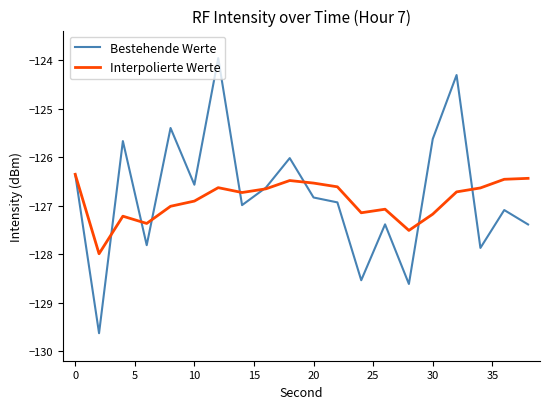

Which series has the largest range (max minus min)?

Bestehende Werte